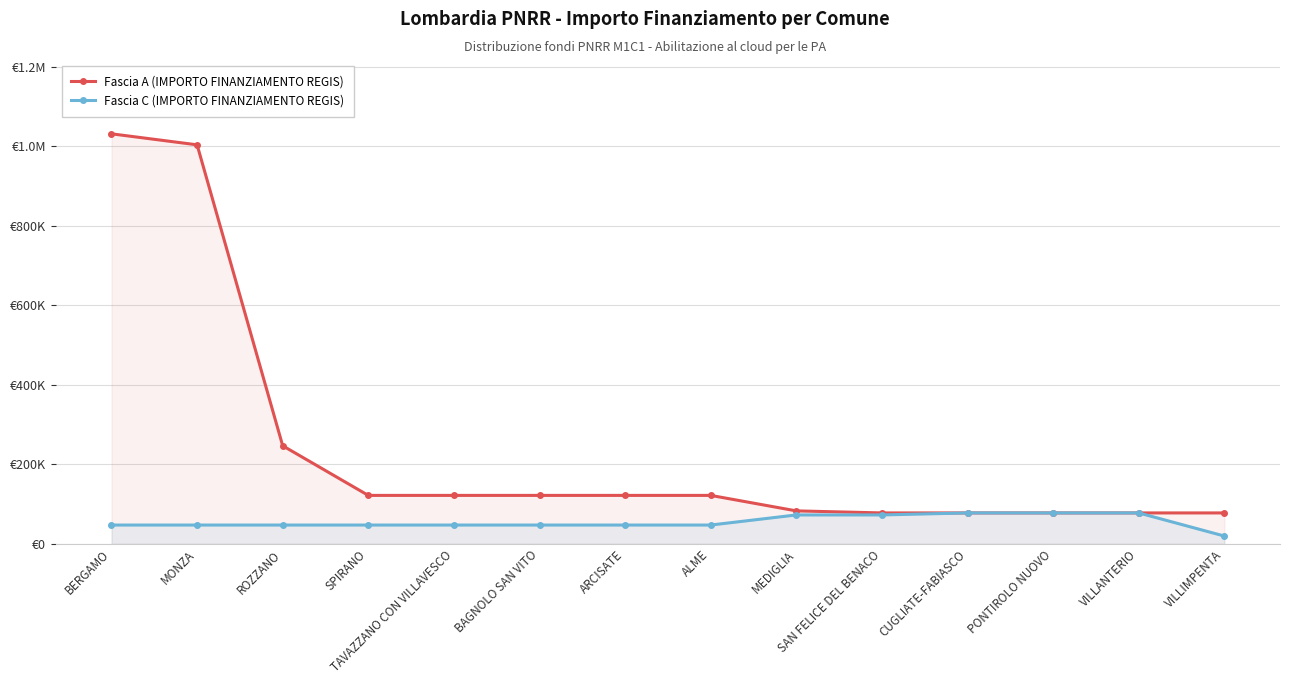

At which label does Fascia A (IMPORTO FINANZIAMENTO REGIS) first exceed 121992?

BERGAMO